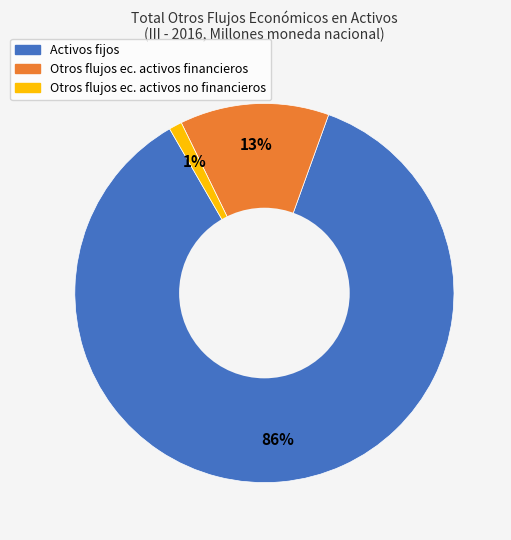

Is there a majority slice in this chart?

Yes